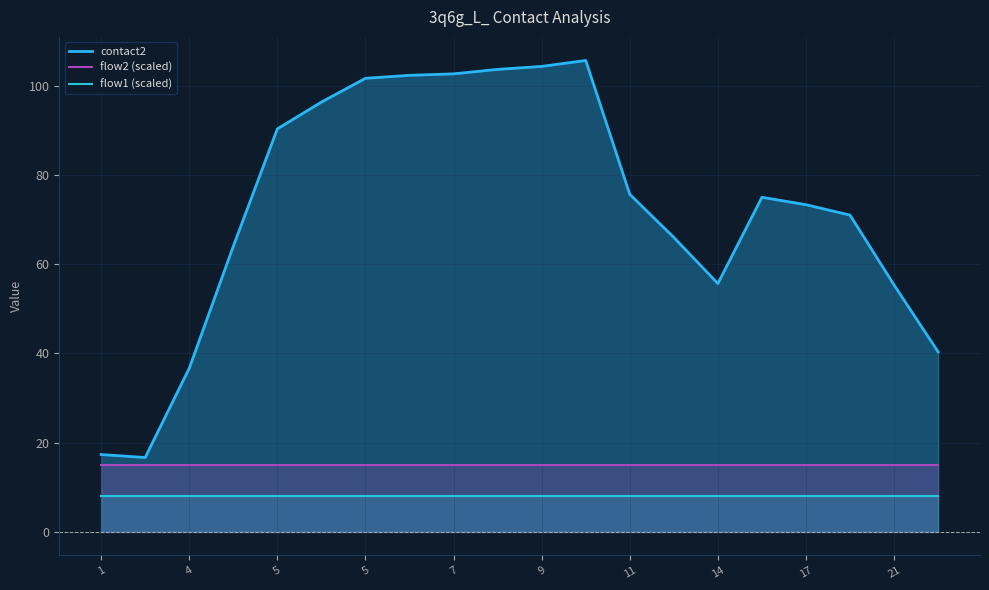

What is the sum of the flow1 (scaled) values at 16 and 5?

16.0